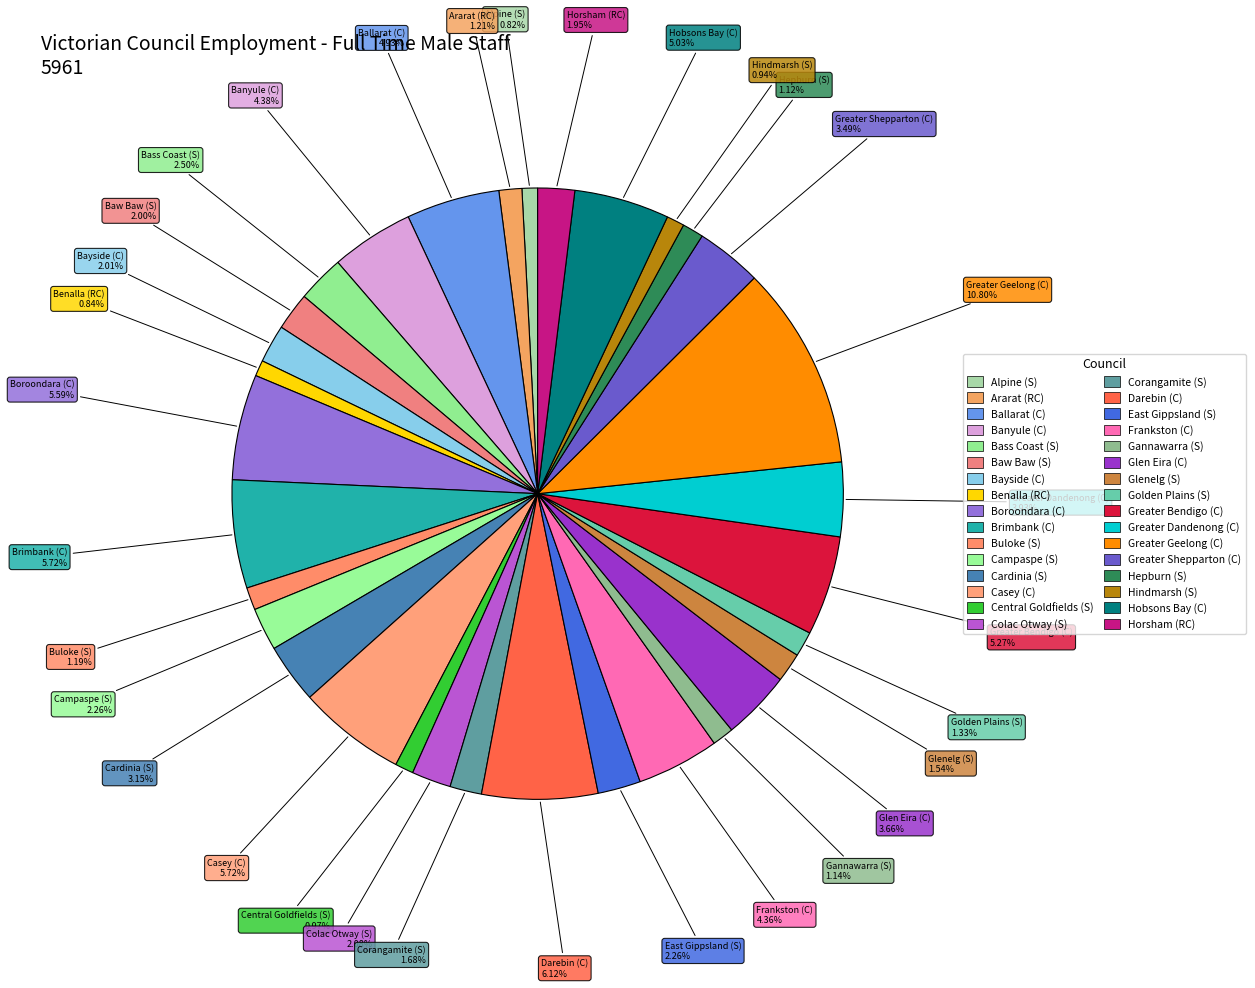

To the nearest percent, what is the combined percentage of Golden Plains (S) and Ararat (RC)?

3%